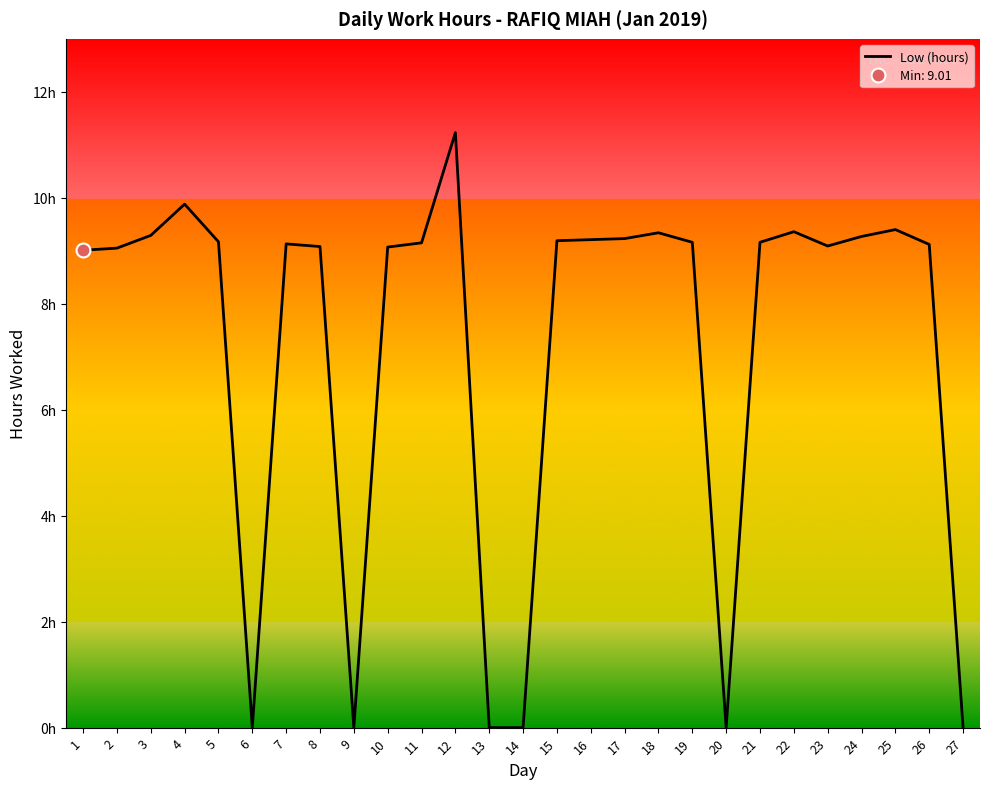

What is the change in value from 9 to 10?

+9.1